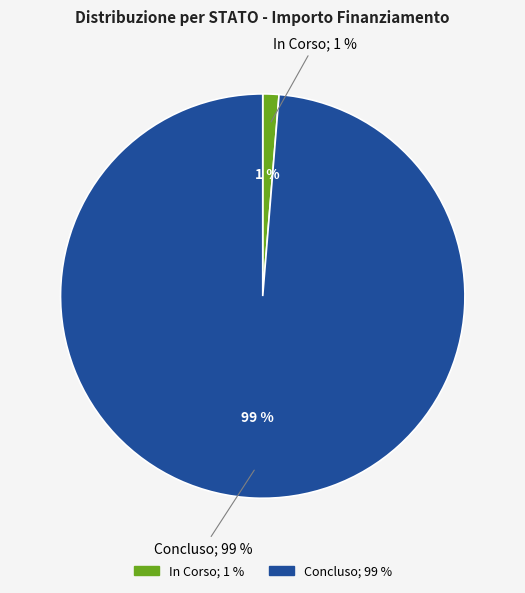

Is the sum of 39 and 37 greater than half?

No